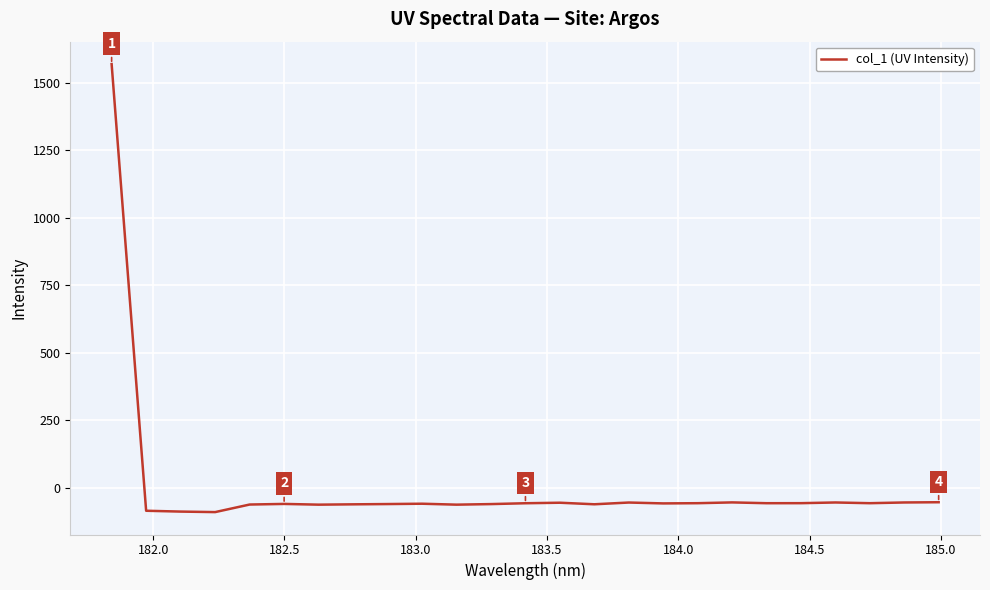

What is the difference between the maximum and minimum values?

1658.8